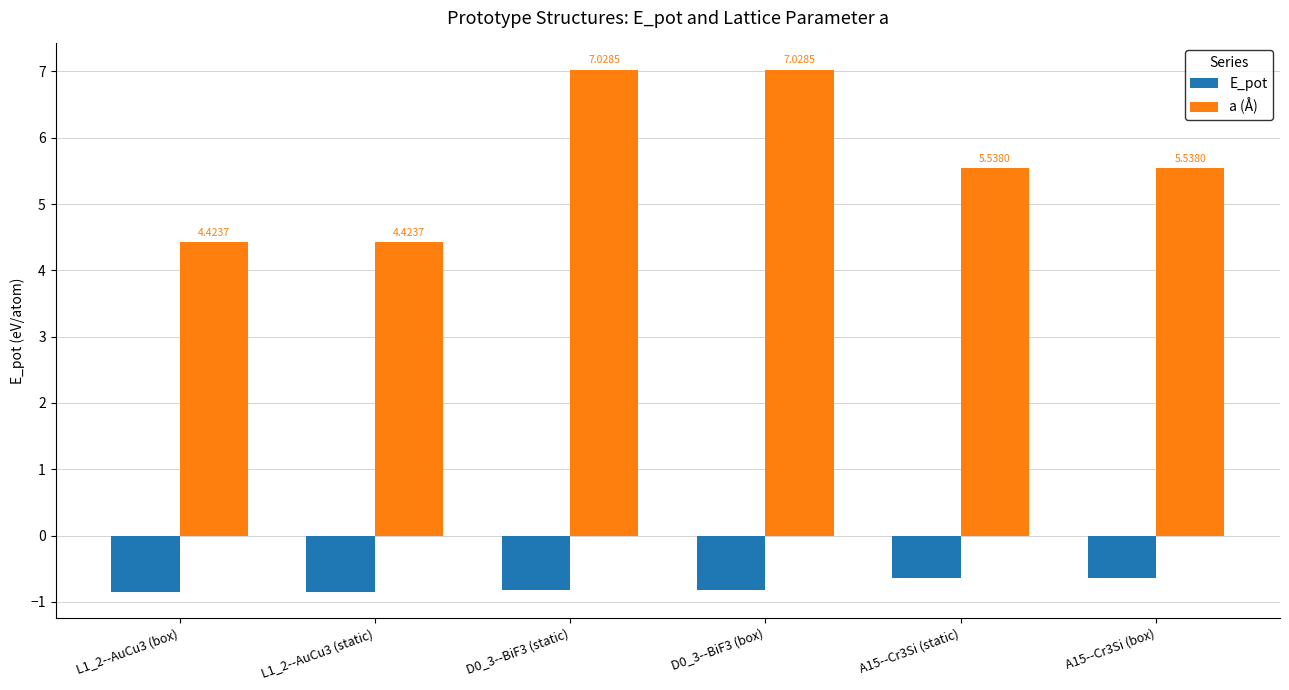

Is the value of E_pot at A15--Cr3Si (static) greater than the value of a (Å) at L1_2--AuCu3 (static)?

No